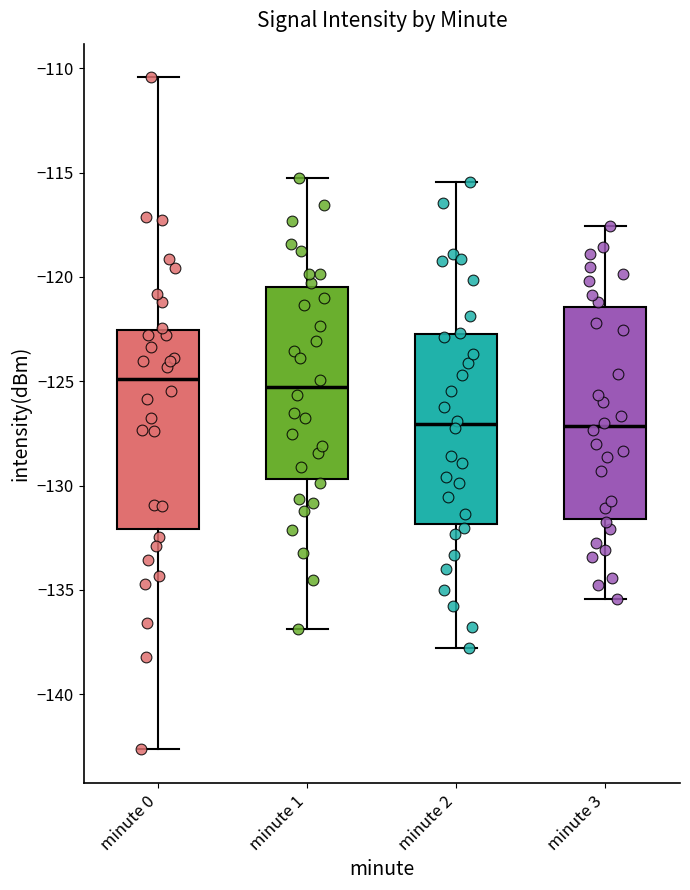

Where is the upper edge of the box for minute 0 on the y-axis? The values are not printed on the chart, so give them approximately, as read against the axis.

-122.5